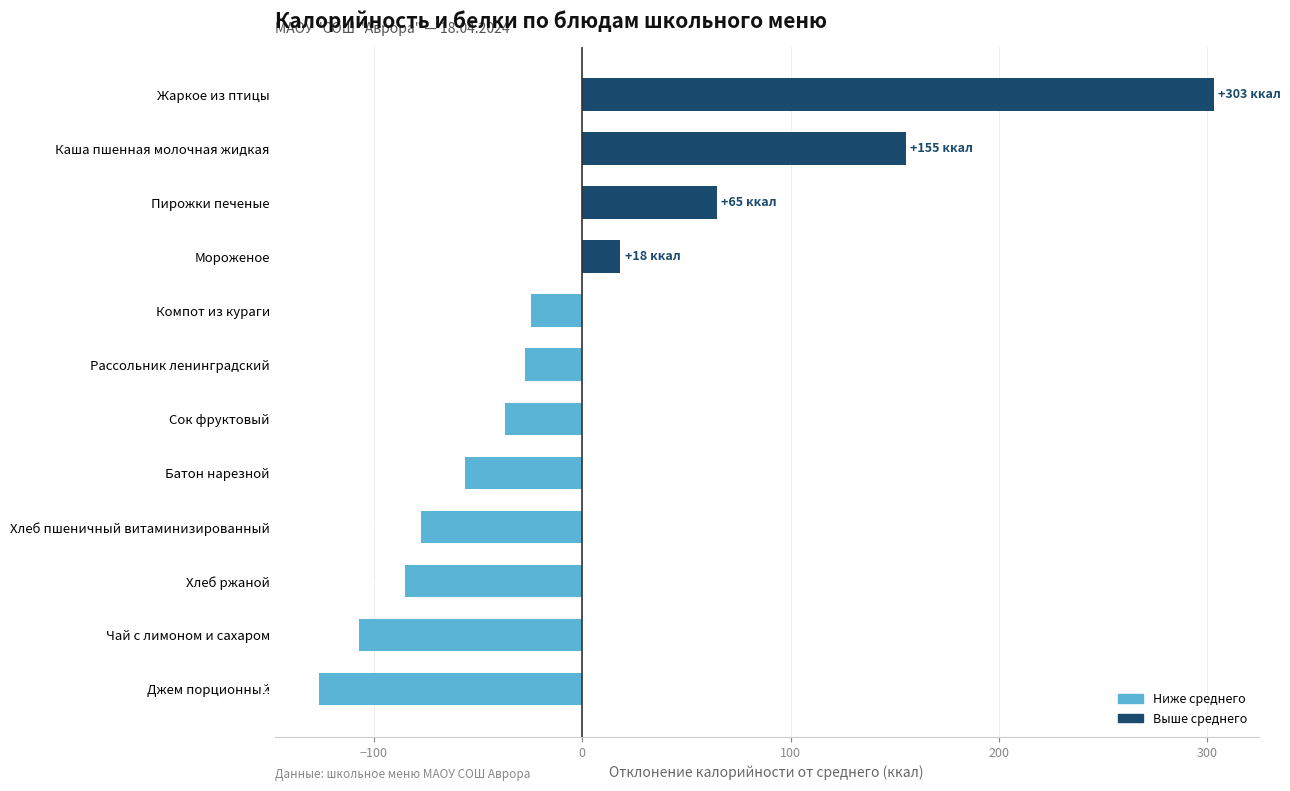

What is the sum of the values at Чай с лимоном и сахаром and Рассольник ленинградский?

-135.0